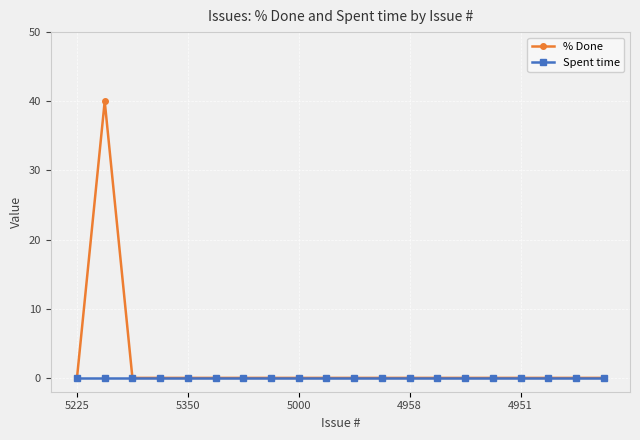

Rank the series by their maximum value, from lowest to highest.

Spent time, % Done